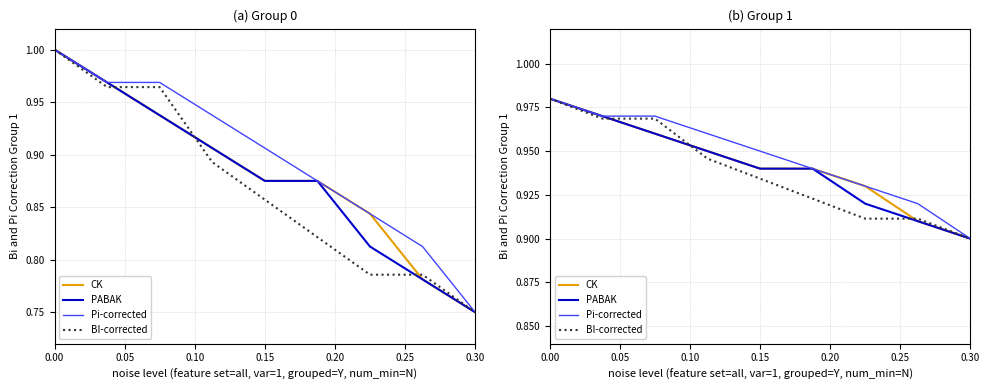

True or false: PABAK and CK cross at least once.

False